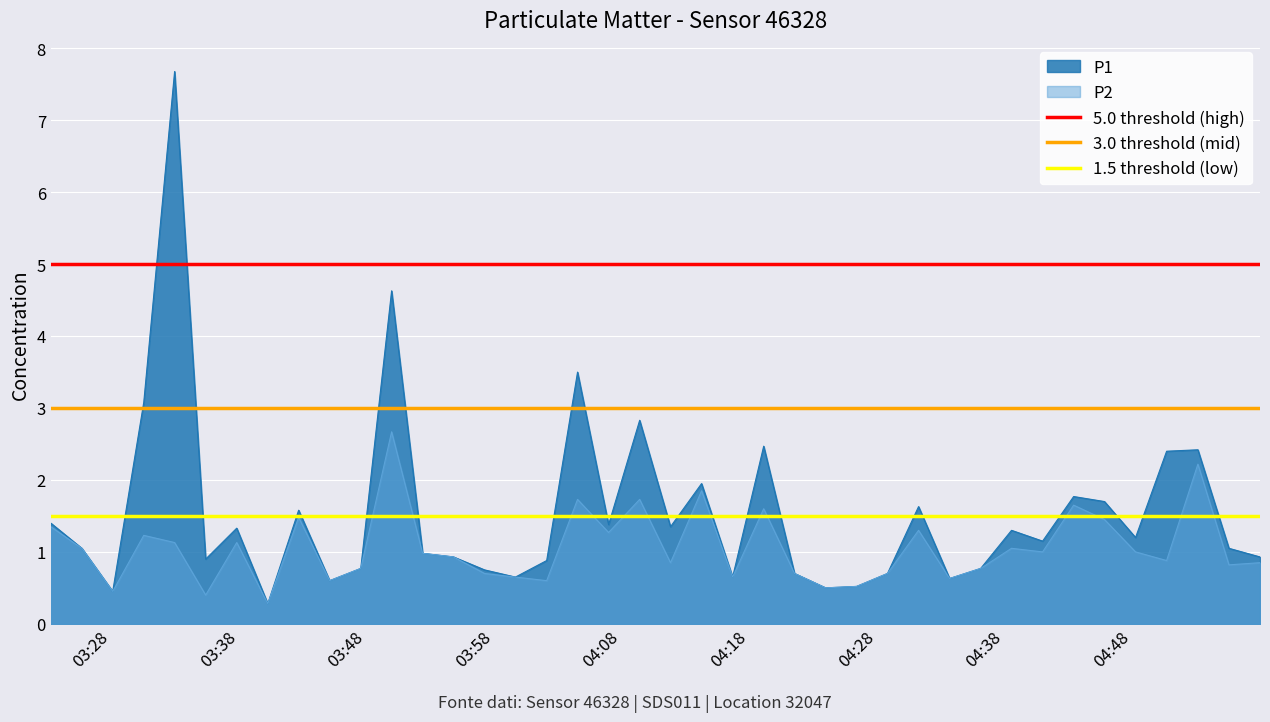

What is the minimum value for P2?

0.3